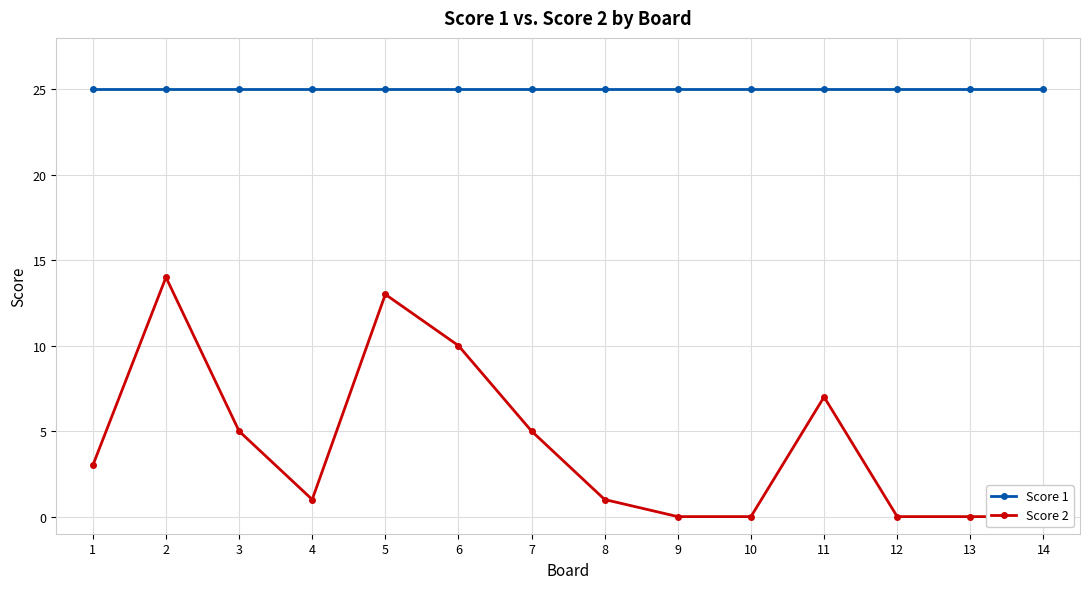

Between 13 and 14, which is larger?

13